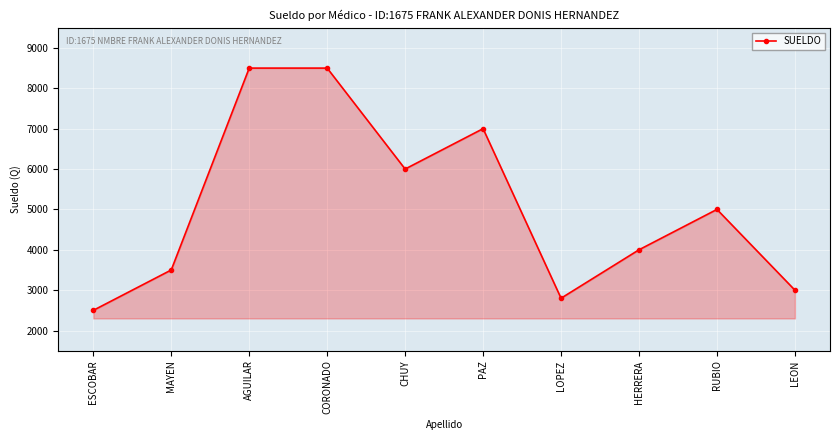

What value does the data have at CHUY, to the nearest 50?

6000